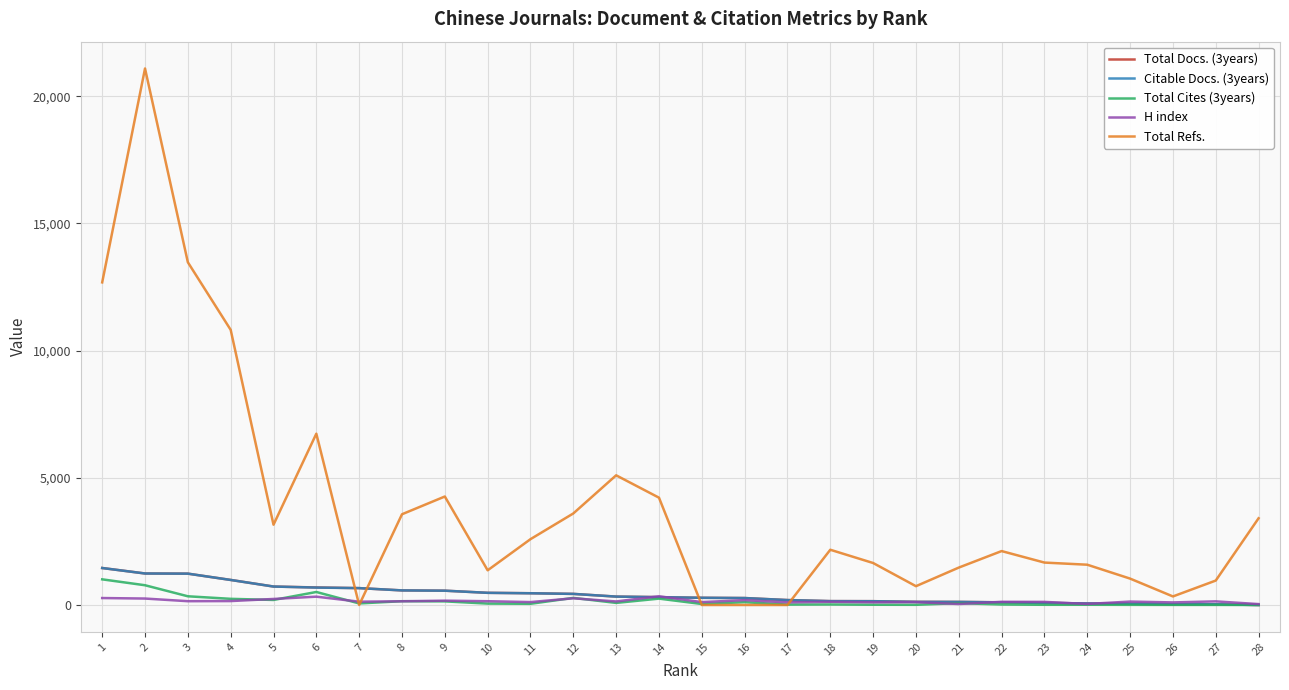

Which series has the largest total across all categories?

Total Refs.